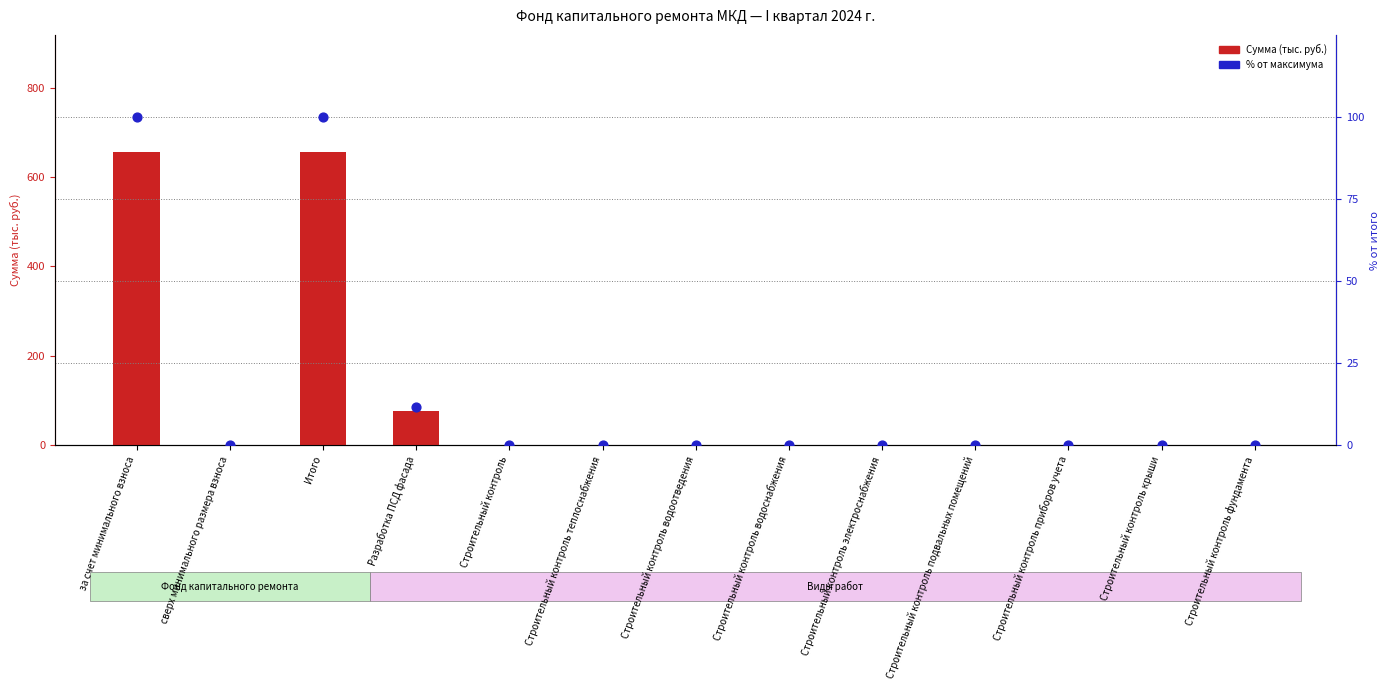

What is the total value across all series at Итого?

755.8